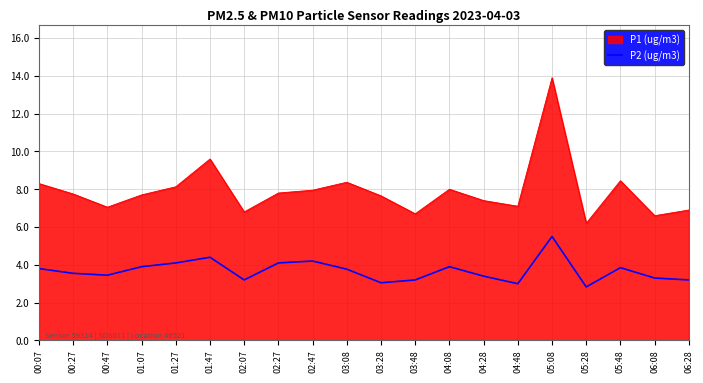

What is the difference between the maximum and minimum values in the P2 (ug/m3) series?

2.7